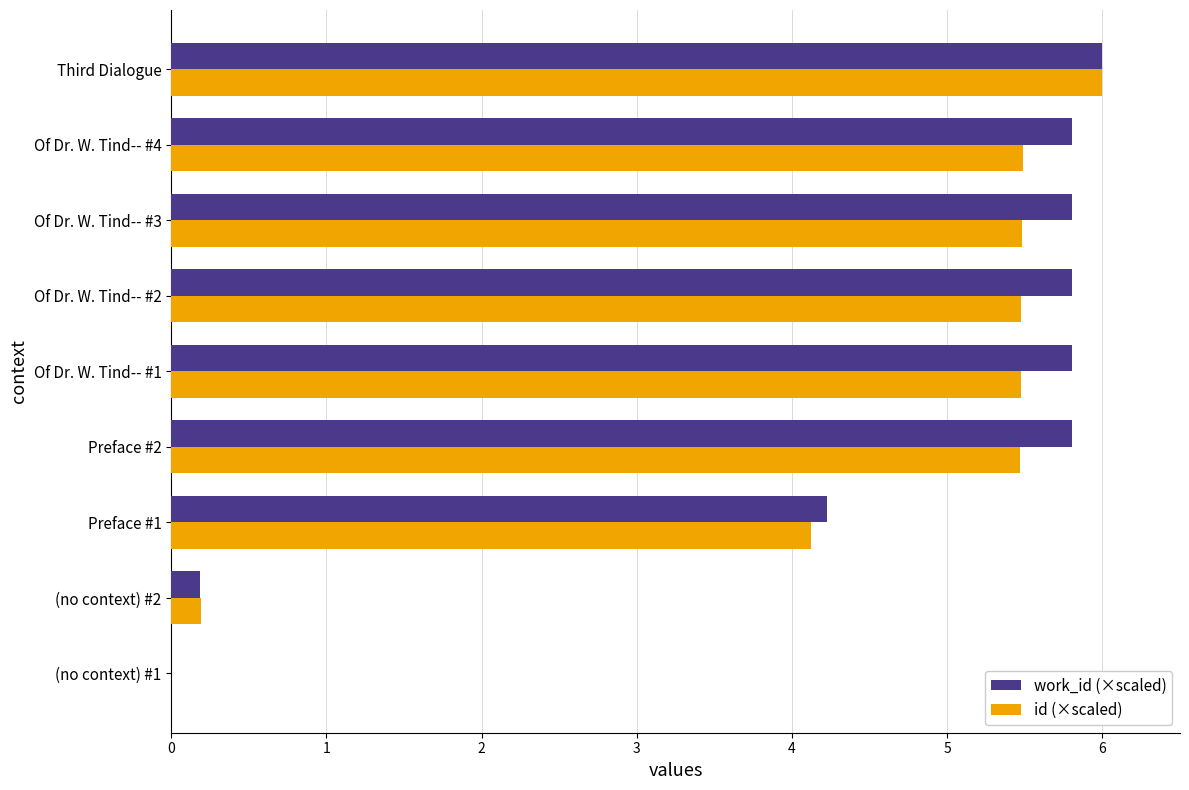

What is the sum of all id (×scaled) values?

37.7